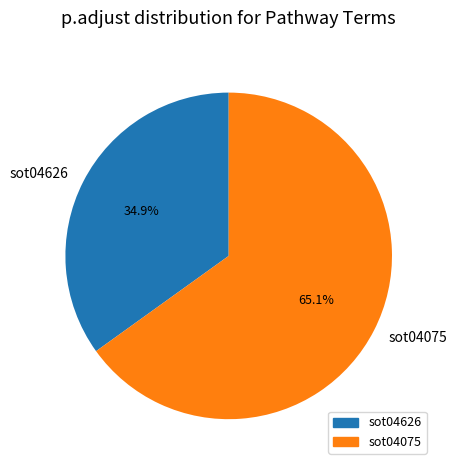

Which slice is the largest?

sot04075